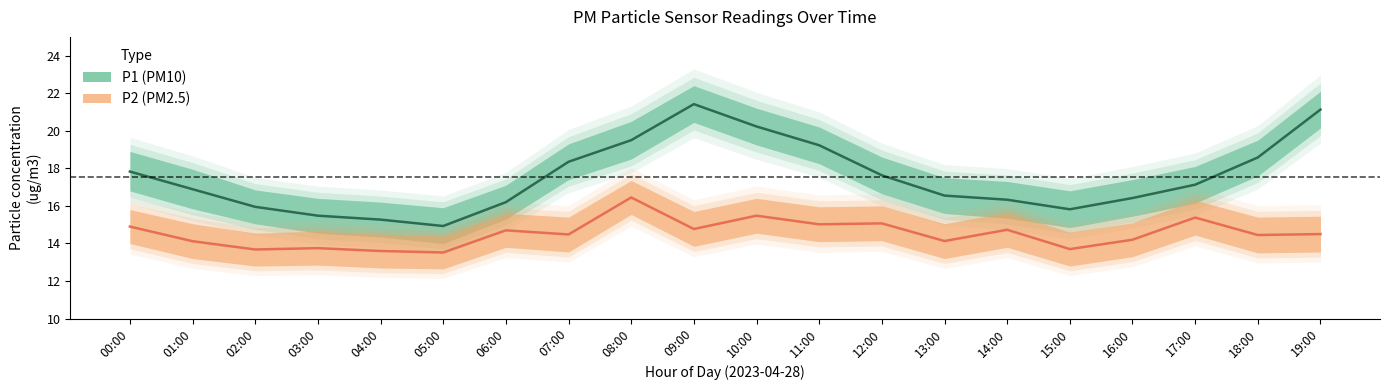

Which series changed the most between 11:00 and 17:00?

P1